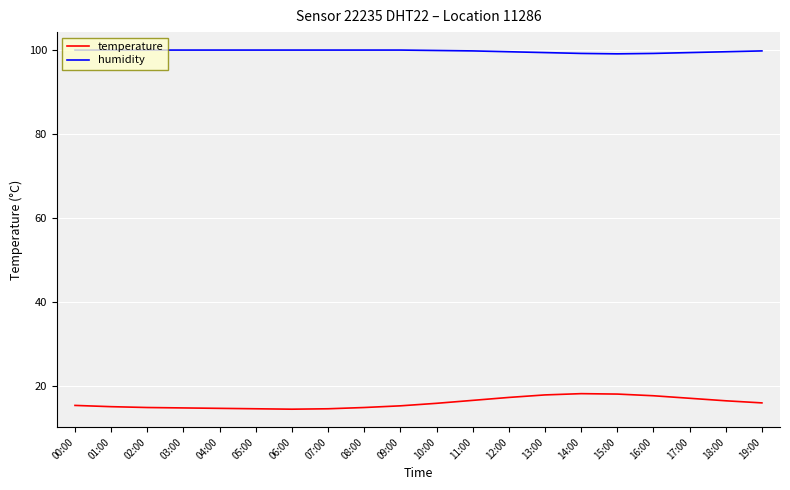

List the series in order of their overall mean, highest first.

humidity, temperature